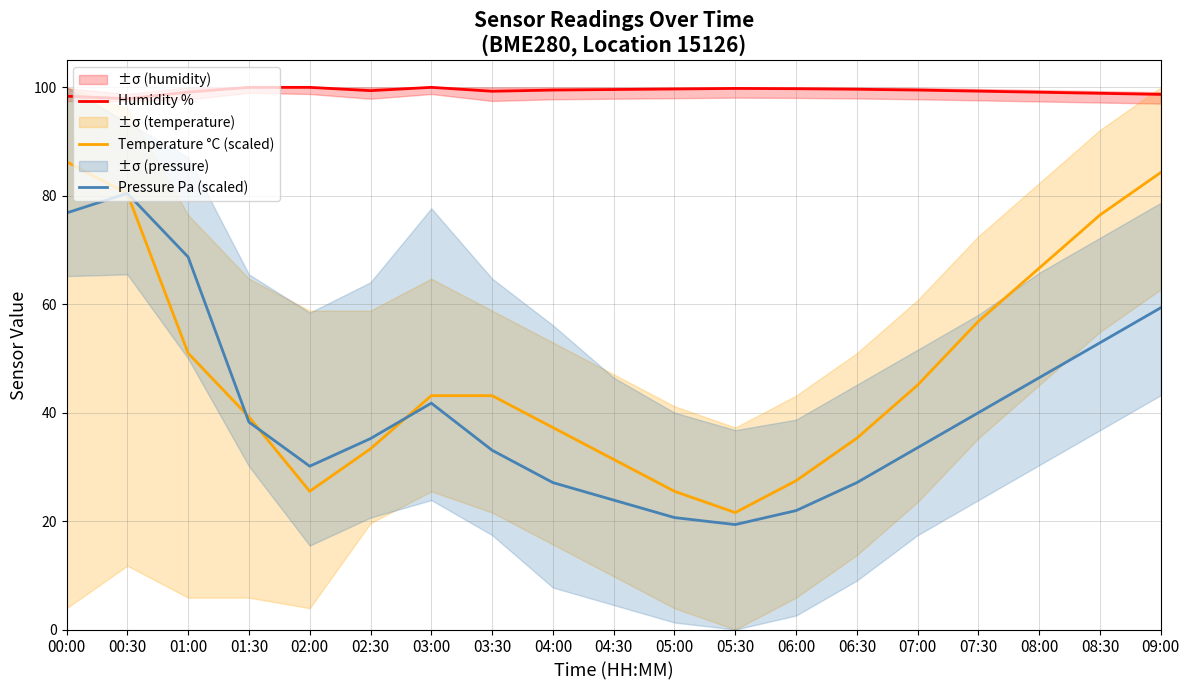

The value of Pressure Pa (scaled) at 08:30 is 52.9. True or false?

True